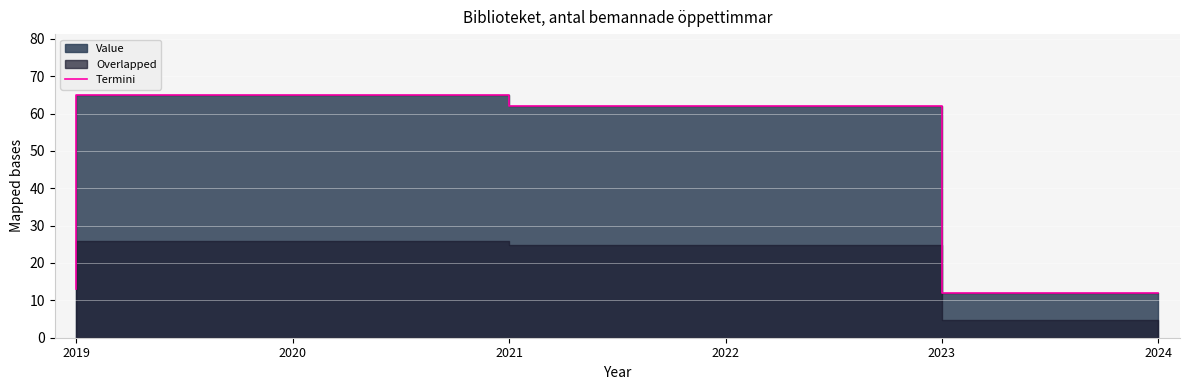

Which category has the lowest value across all series?

2024